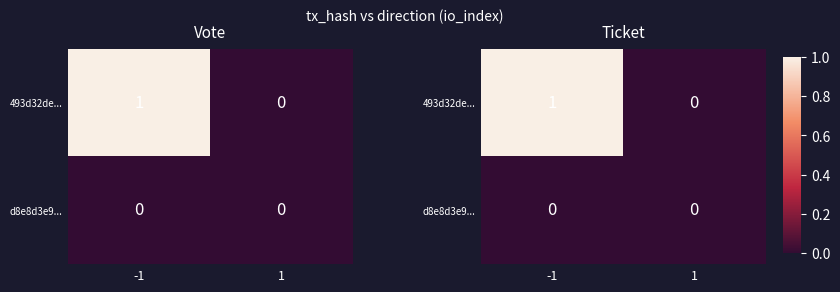

What is the total value across all series at -1?

1